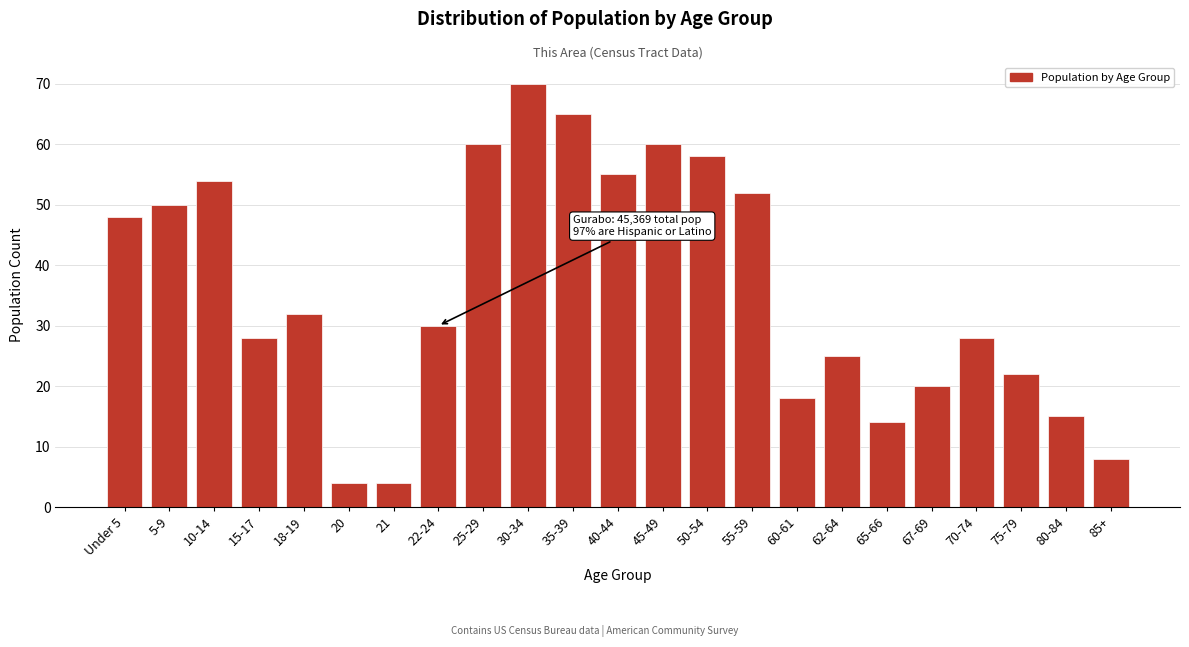

Reading right to left, what are all the values shown in this chart?

8	15	22	28	20	14	25	18	52	58	60	55	65	70	60	30	4	4	32	28	54	50	48